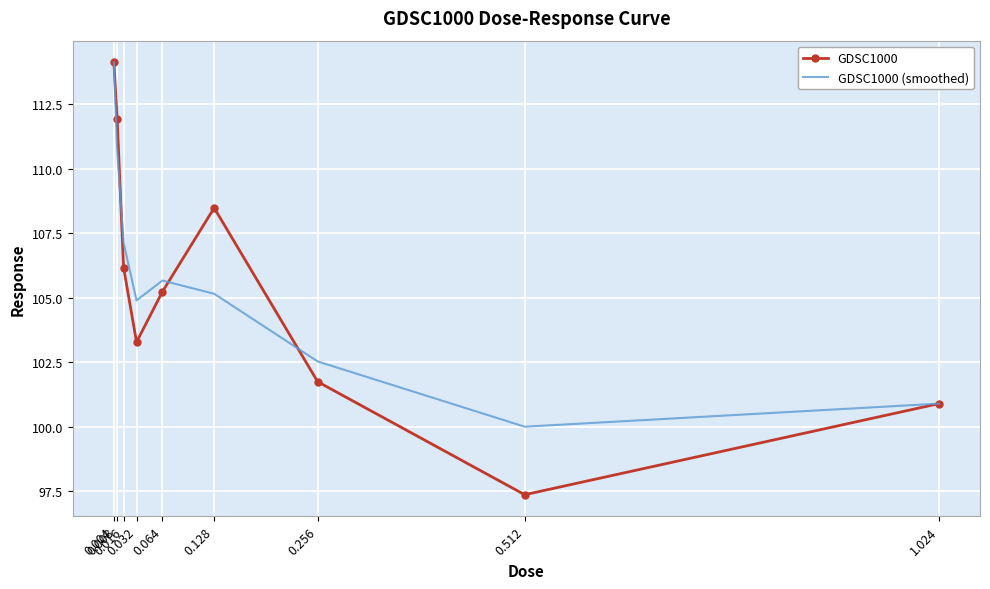

What is the difference between the GDSC1000 values at 0.004 and 0.016?

8.0